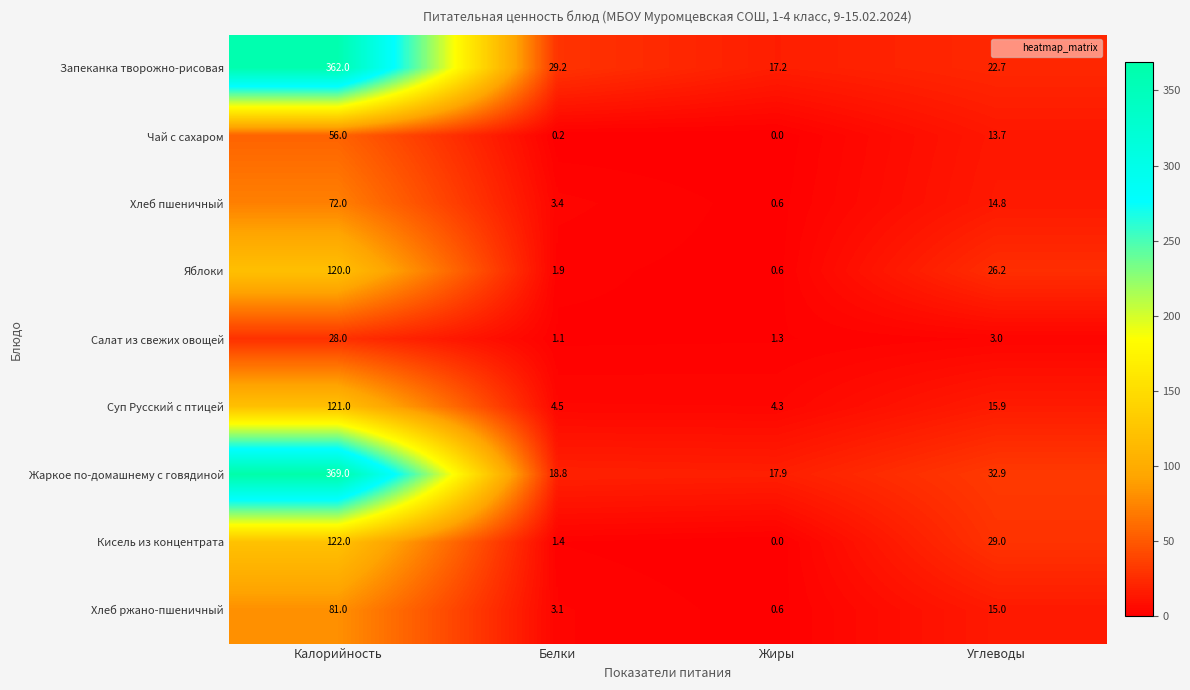

True or false: Хлеб ржано-пшеничный has a value of 0.3 at Жиры.

False